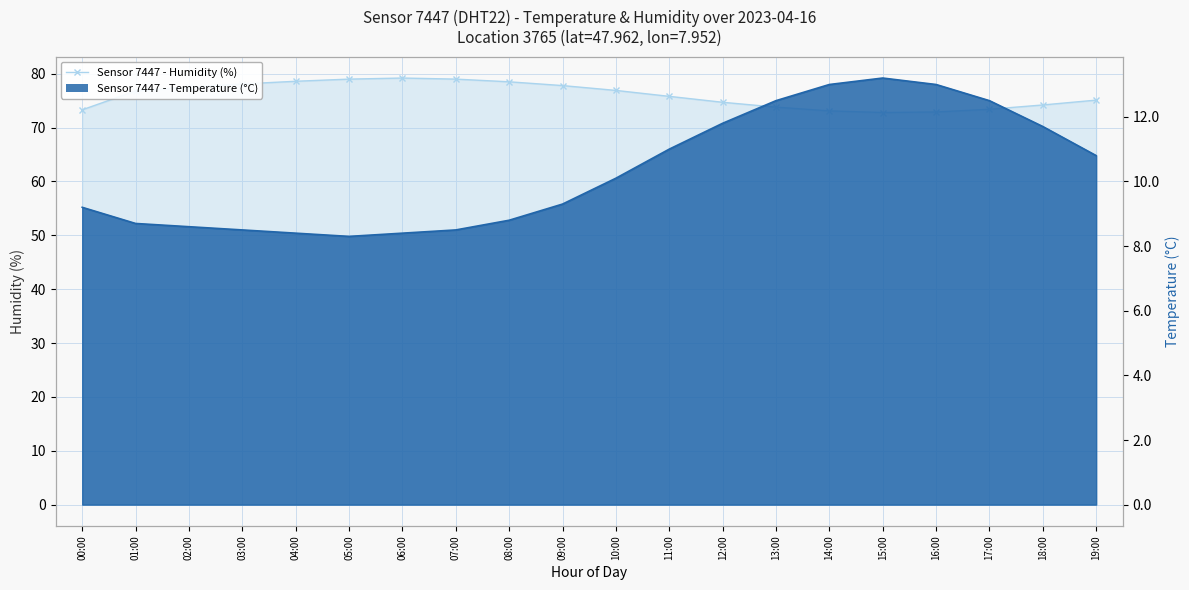

What is the total value across all series at 01:00?

85.5